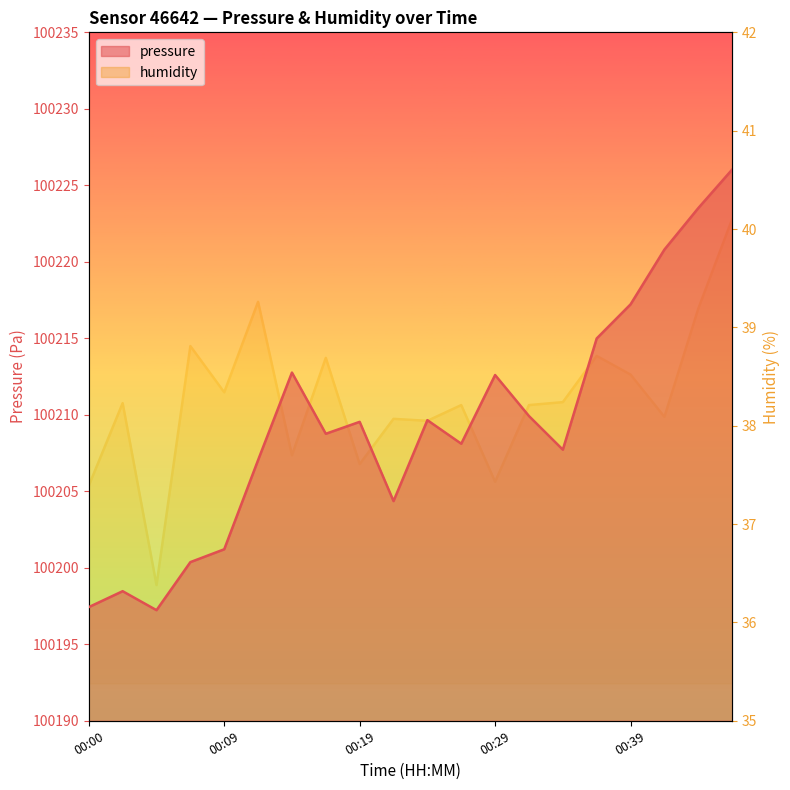

What is the value of the humidity point at the 4th from the left?

38.8